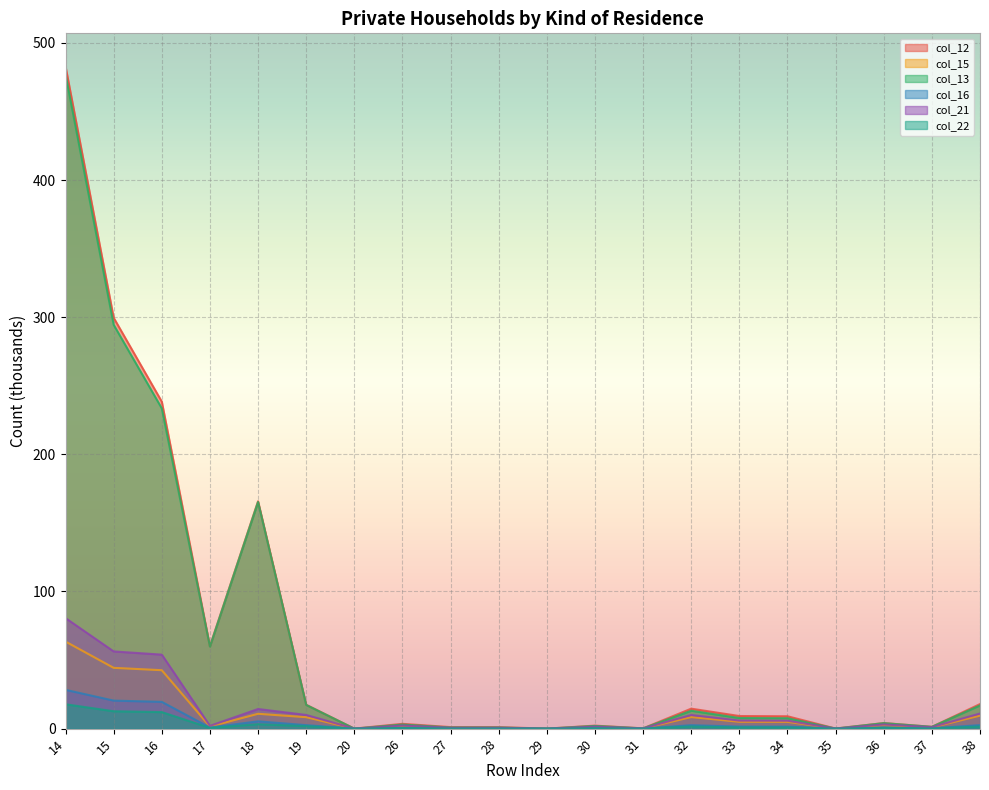

Which series has the largest total across all categories?

col_12